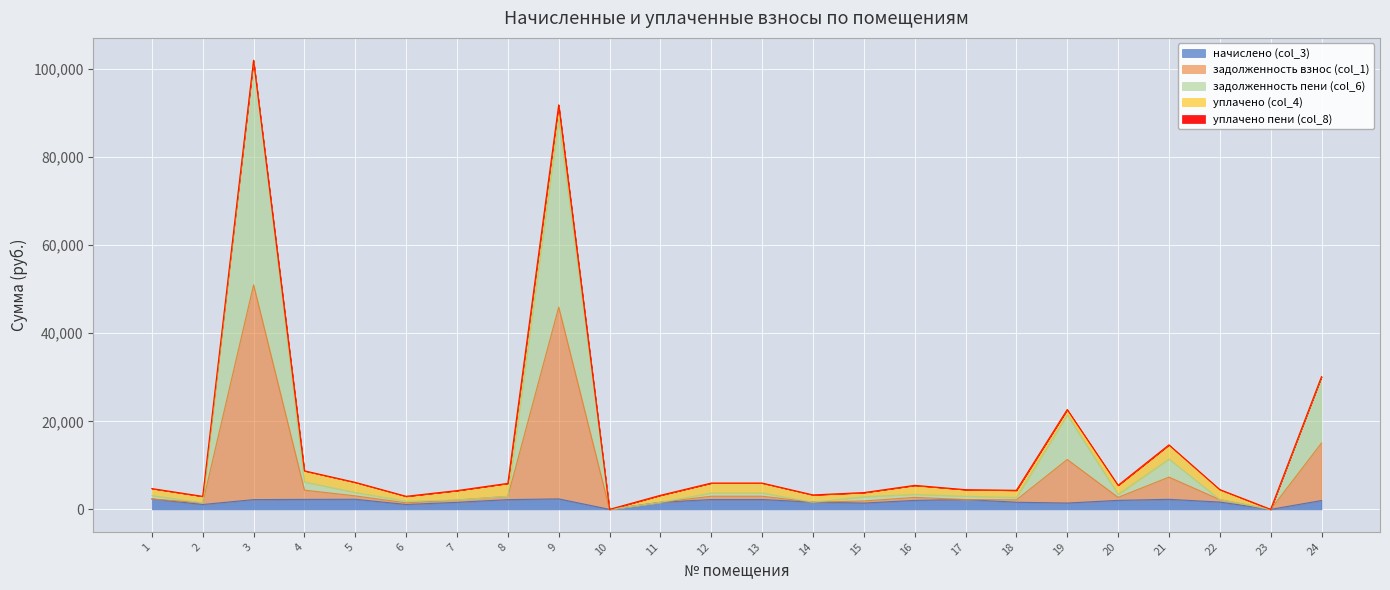

What is the sum of all начислено (col_3) values?

42002.3